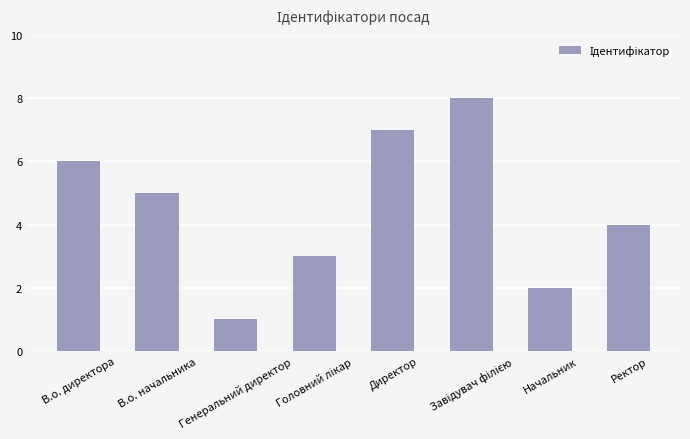

How many bars are there in total?

8